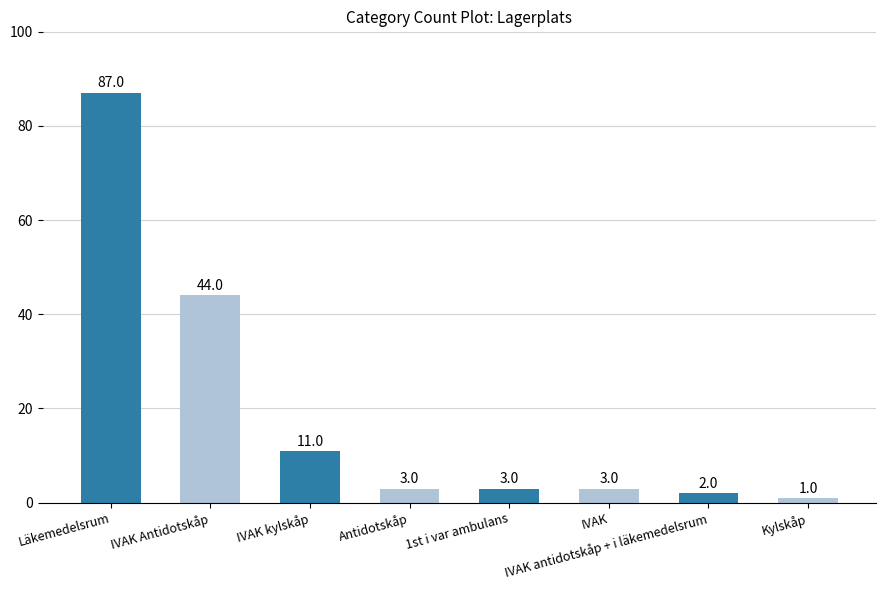

What is the sum of the values at IVAK and Läkemedelsrum?

90